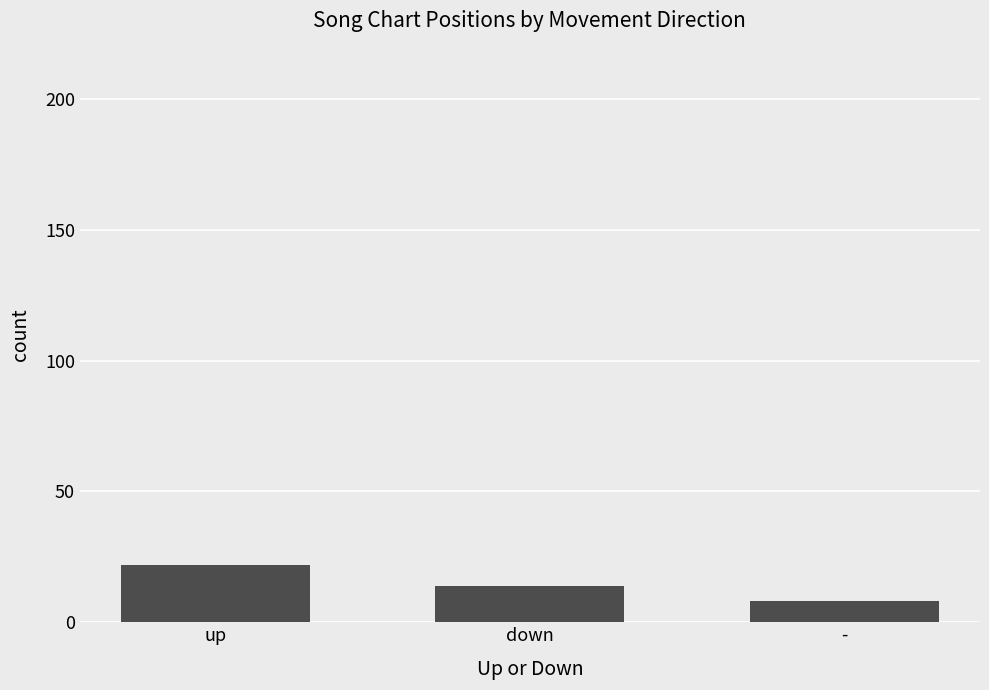

Where does the data first go above 14?

up